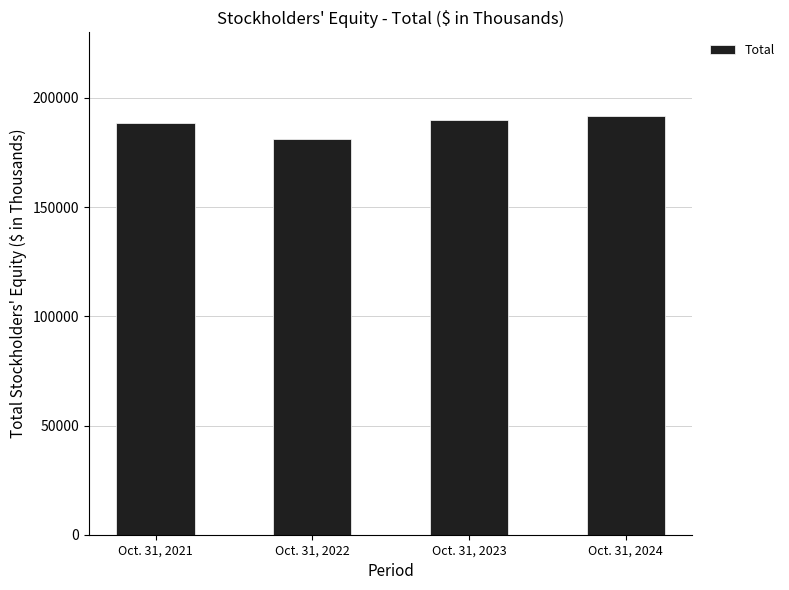

Reading right to left, list all the values displayed in this chart.

191691	189687	181054	188435